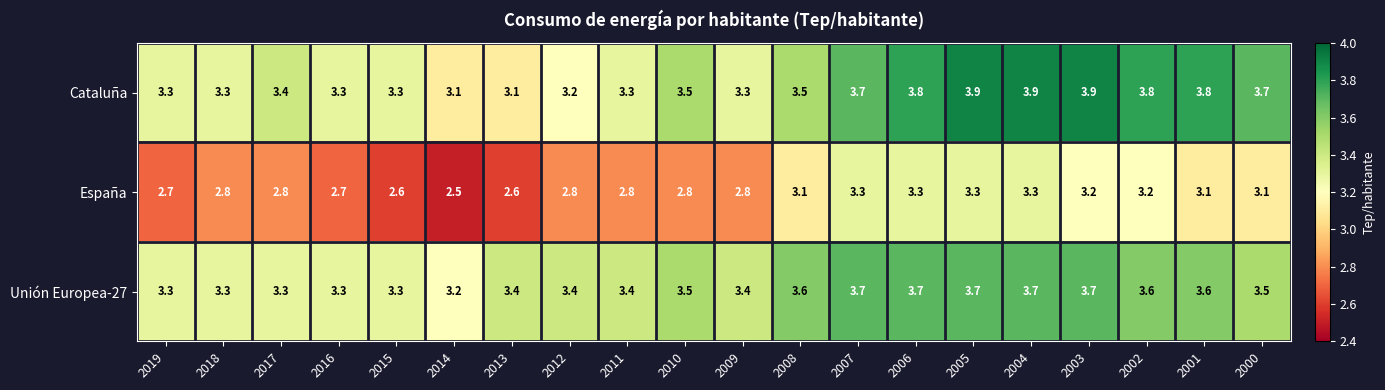

Which series changed the most between 2018 and 2009?

Unión Europea-27